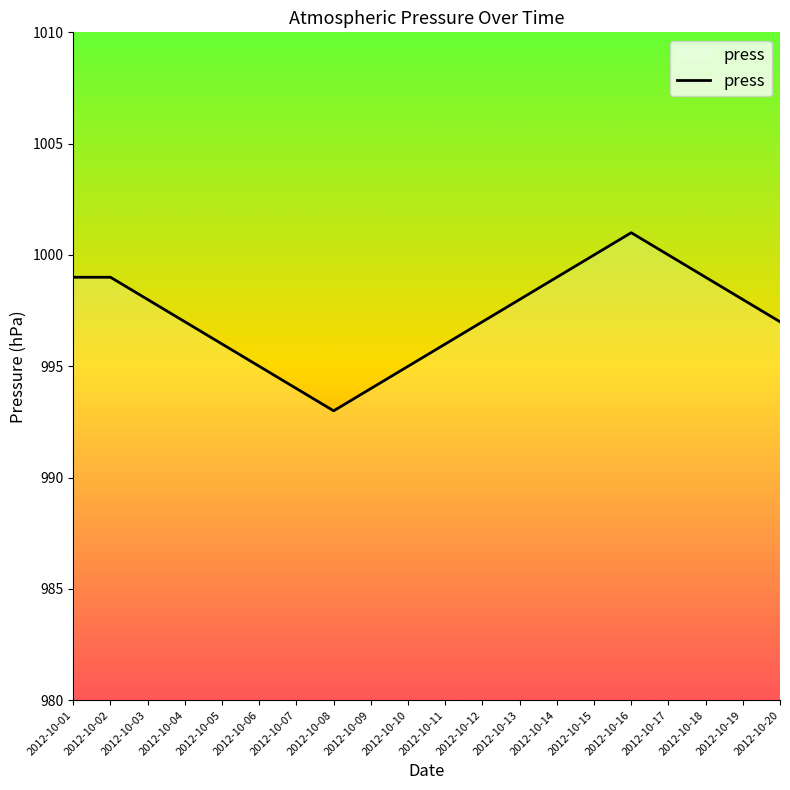

What is the ratio of the value at 2012-10-17 to the value at 2012-10-08?

1.0